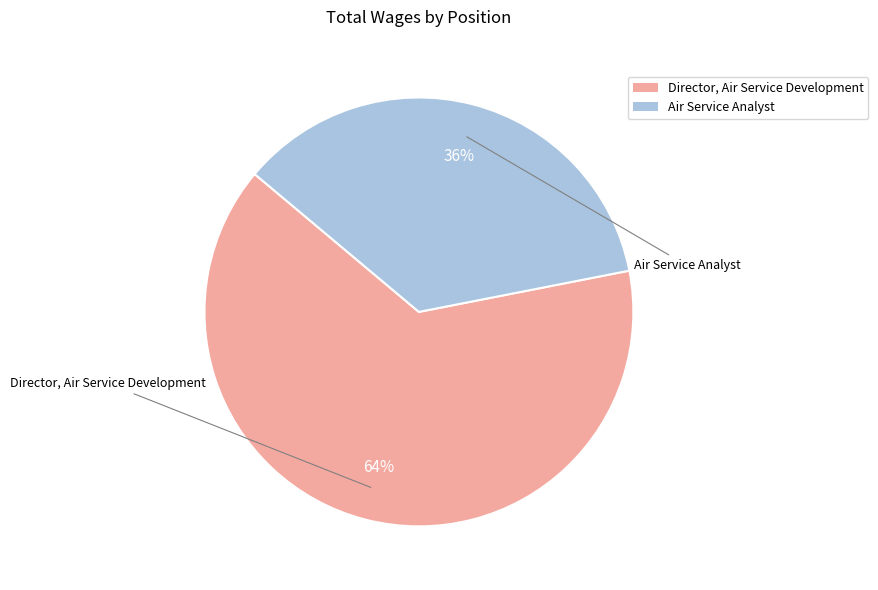

The Director, Air Service Development slice represents 56% of the pie. True or false?

False